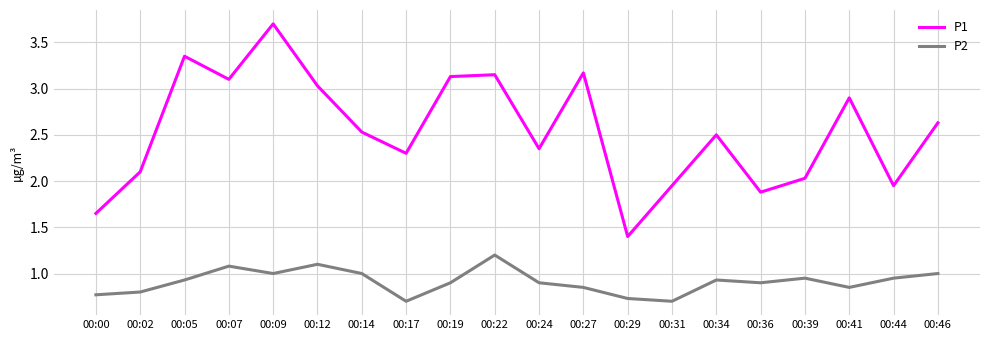

List the series in order of their overall mean, highest first.

P1, P2